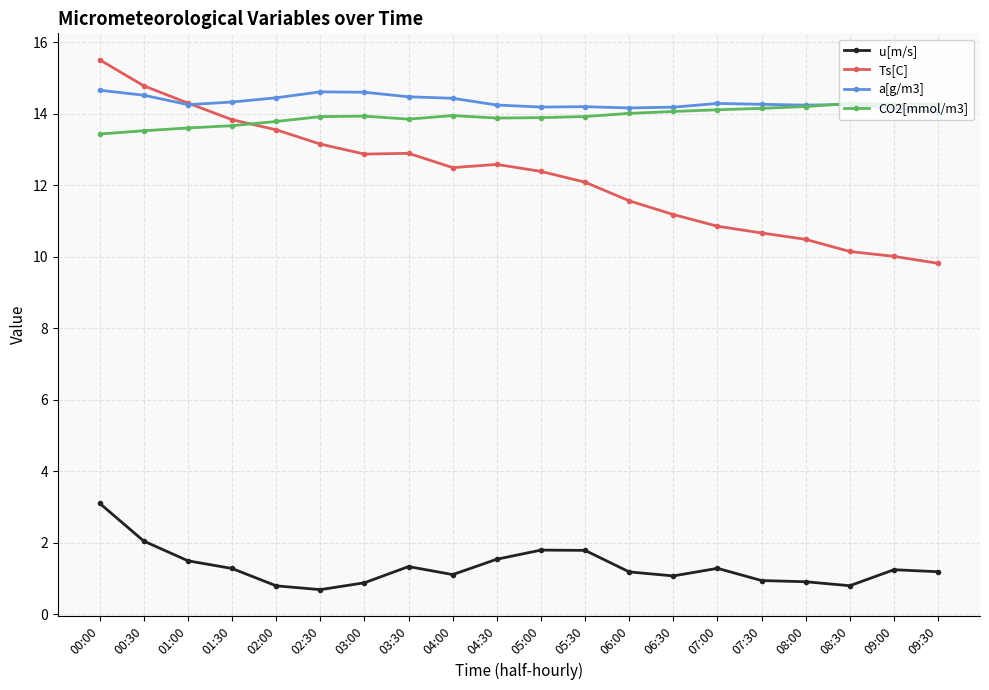

True or false: u[m/s] and a[g/m3] intersect in this chart.

False